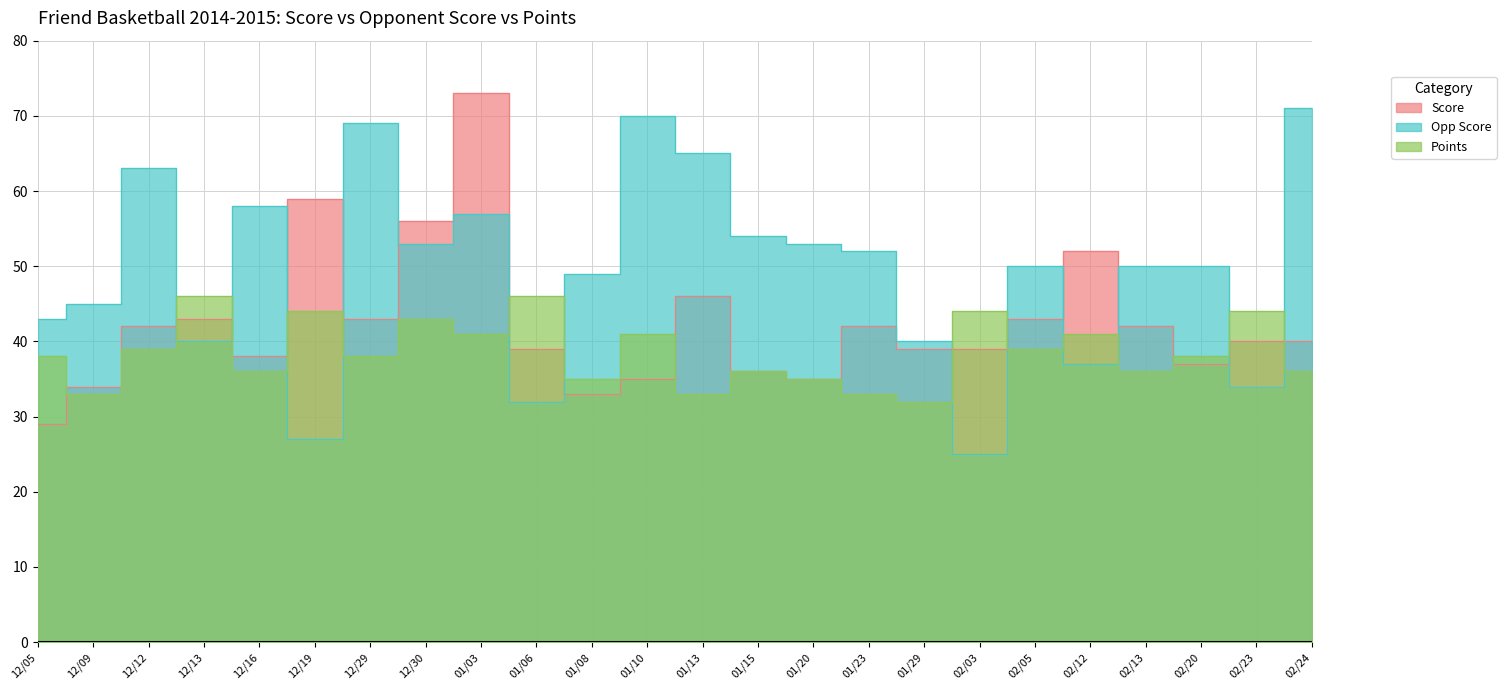

Reading right to left, what are all the values shown in this chart?

Score: 02/24=40	02/23=40	02/20=37	02/13=42	02/12=52	02/05=43	02/03=39	01/29=39	01/23=42	01/20=35	01/15=36	01/13=46	01/10=35	01/08=33	01/06=39	01/03=73	12/30=56	12/29=43	12/19=59	12/16=38	12/13=43	12/12=42	12/09=34	12/05=29
Opp Score: 02/24=71	02/23=34	02/20=50	02/13=50	02/12=37	02/05=50	02/03=25	01/29=40	01/23=52	01/20=53	01/15=54	01/13=65	01/10=70	01/08=49	01/06=32	01/03=57	12/30=53	12/29=69	12/19=27	12/16=58	12/13=40	12/12=63	12/09=45	12/05=43
Points: 02/24=36	02/23=44	02/20=38	02/13=36	02/12=41	02/05=39	02/03=44	01/29=32	01/23=33	01/20=35	01/15=36	01/13=33	01/10=41	01/08=35	01/06=46	01/03=41	12/30=43	12/29=38	12/19=44	12/16=36	12/13=46	12/12=39	12/09=33	12/05=38